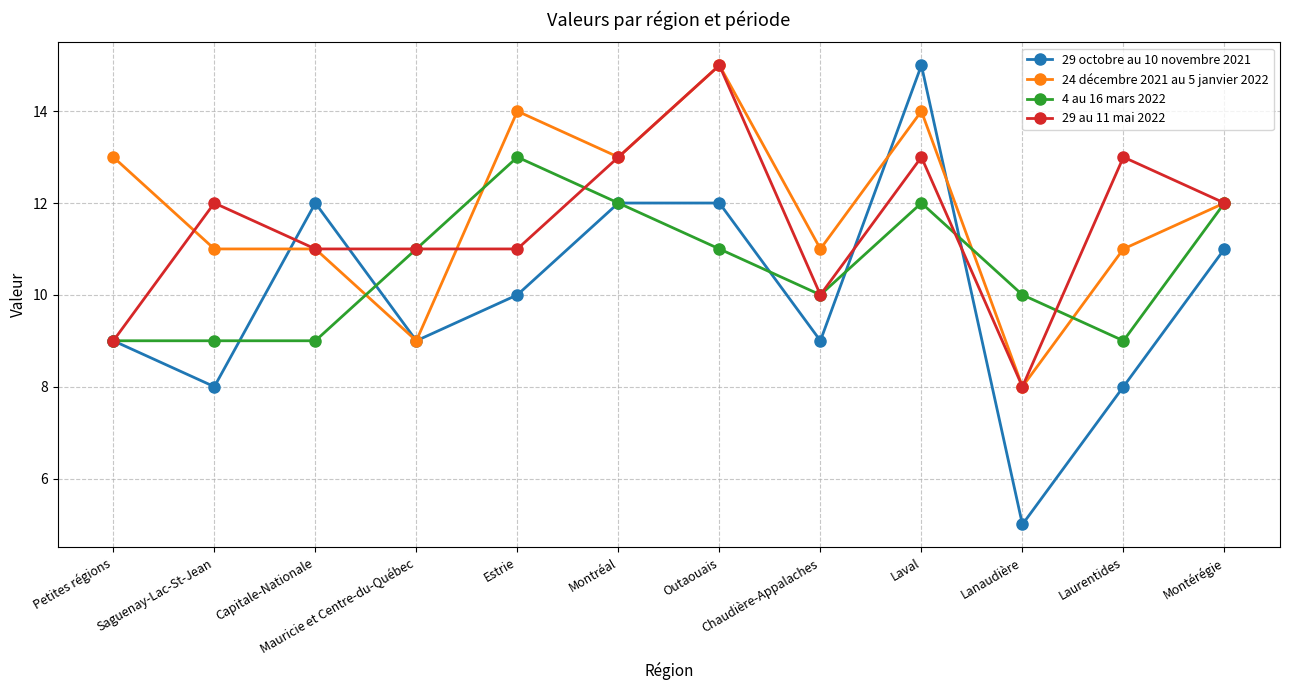

How many lines are shown in the chart?

4